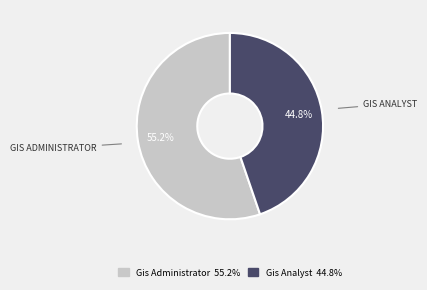

To the nearest percent, what is the average slice percentage?

50%